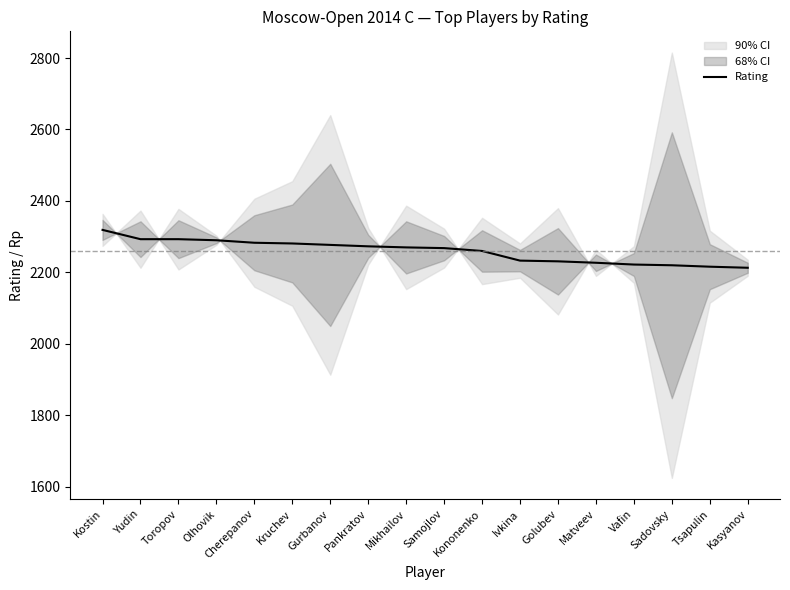

The value at Olhovik is 1051. True or false?

False